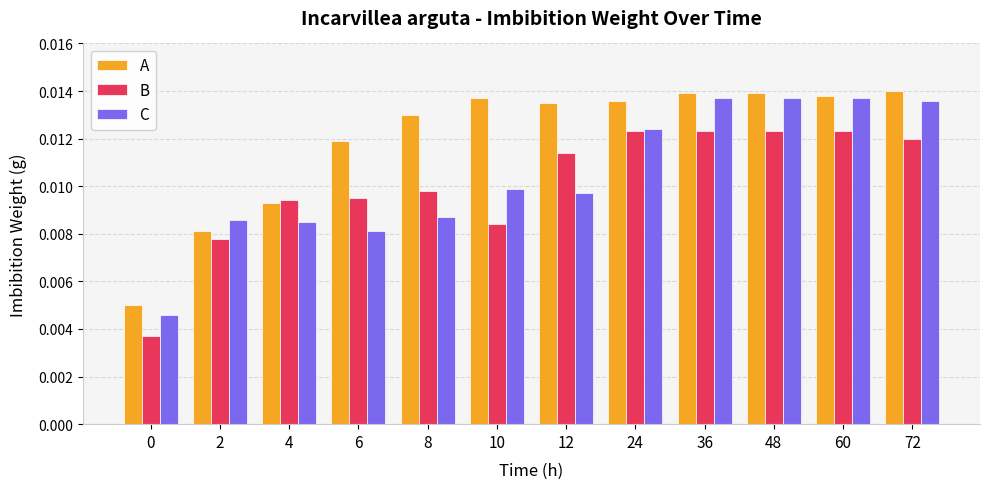

Which series changed the most between 2 and 48?

A